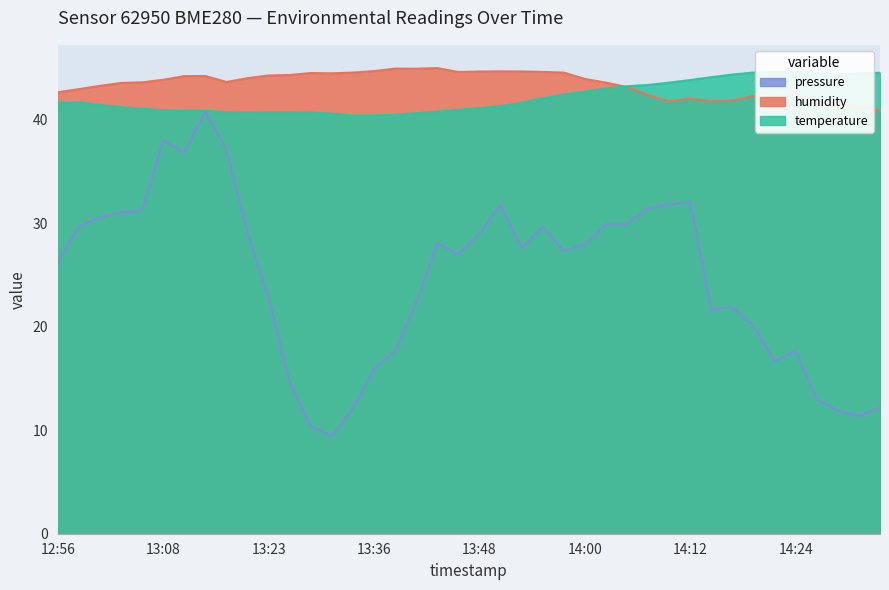

Which series changed the most between 13:01 and 13:46?

pressure